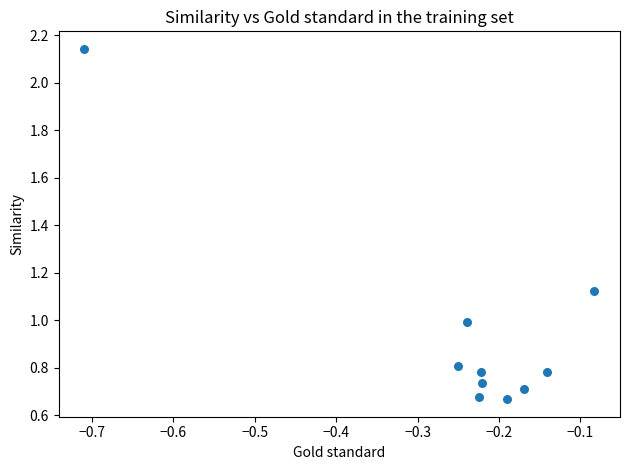

What is the average Y value?

0.9